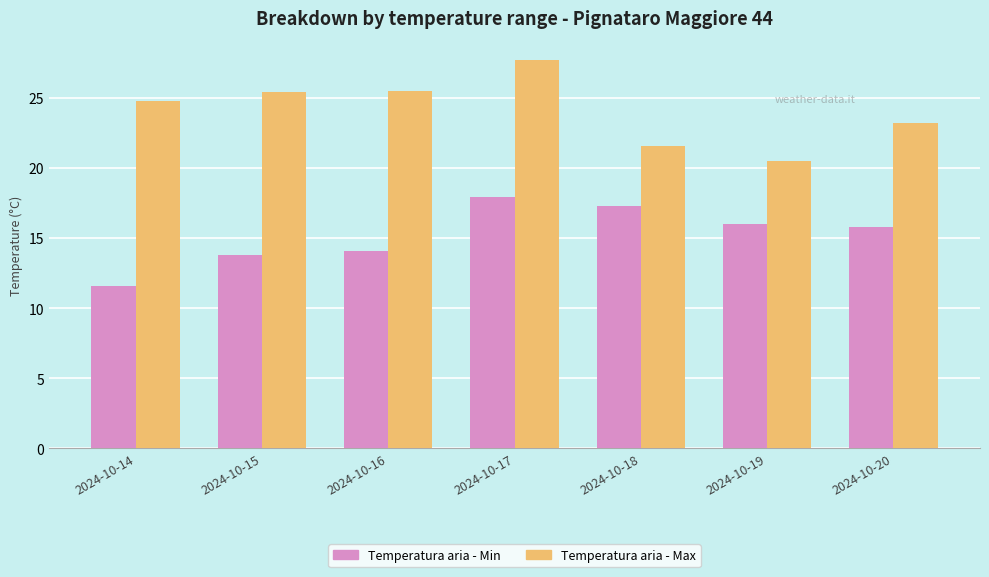

How many categories are shown in the chart?

7